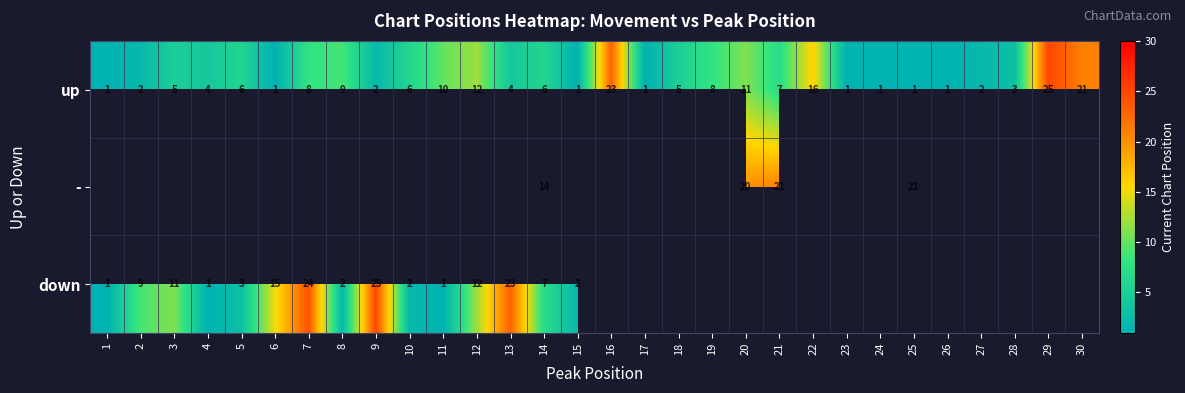

What value does the up series have at 19, to the nearest 10?

10